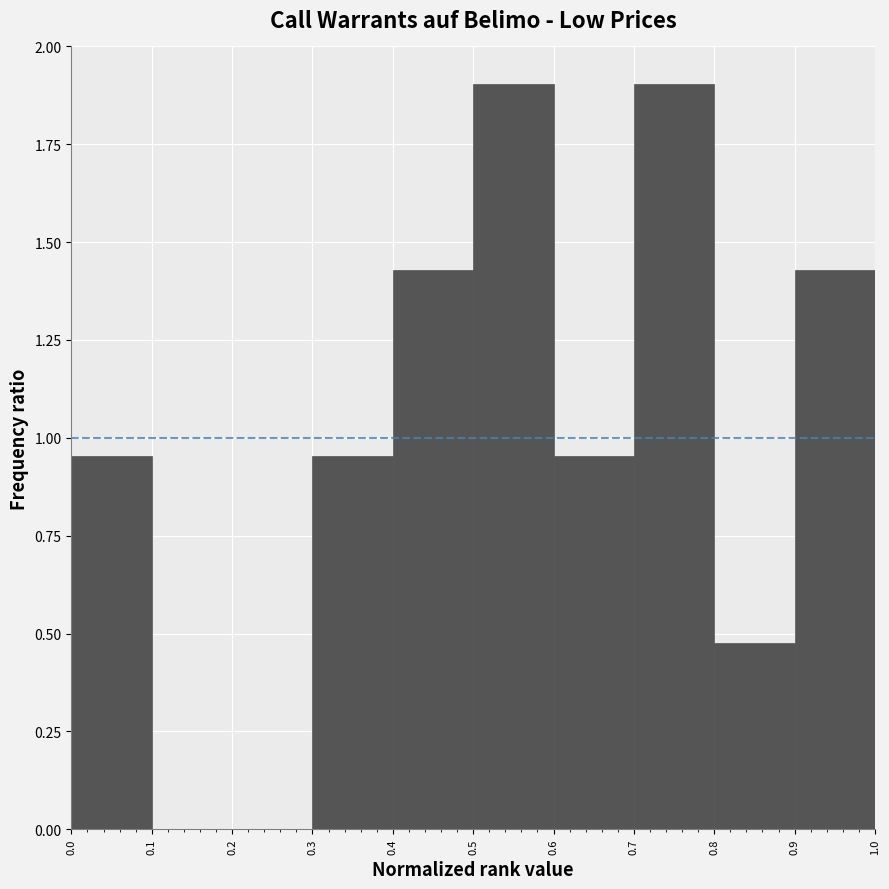

What is the height of the bar covering 0.3 to 0.4 on the x-axis? The values are not printed on the chart, so give them approximately, as read against the axis.

0.95